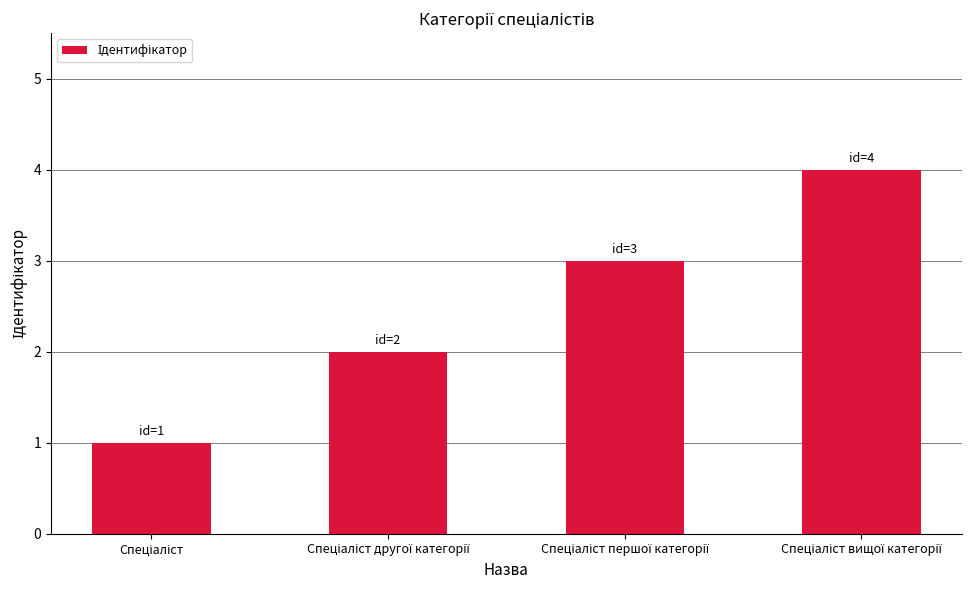

What is the maximum value shown in the chart?

4